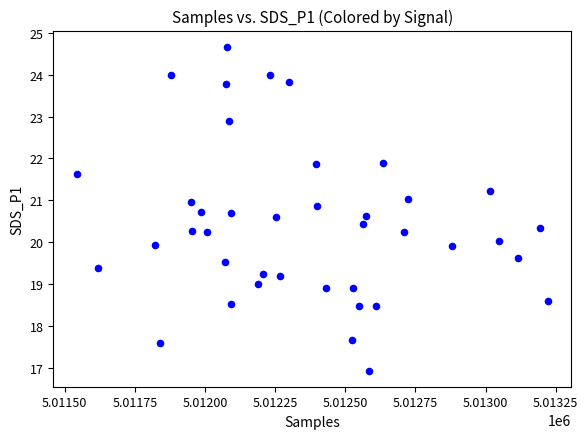

What is the range of Y values (max minus min)?

7.7